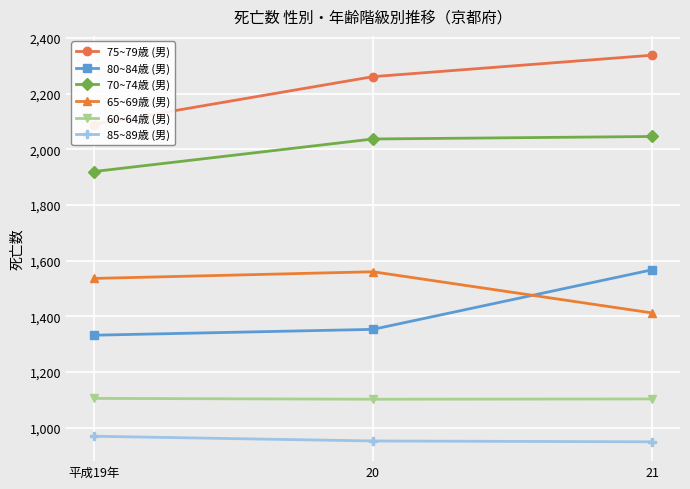

Between 20 and 21, which is larger?

21